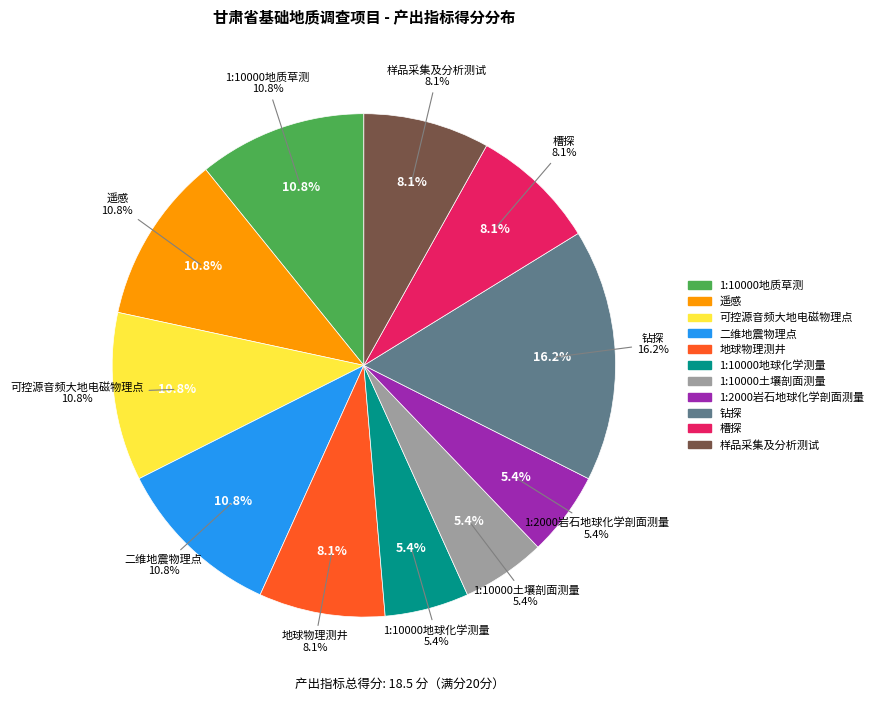

To the nearest percent, what is the combined percentage of 二维地震物理点 and 钻探?

27%